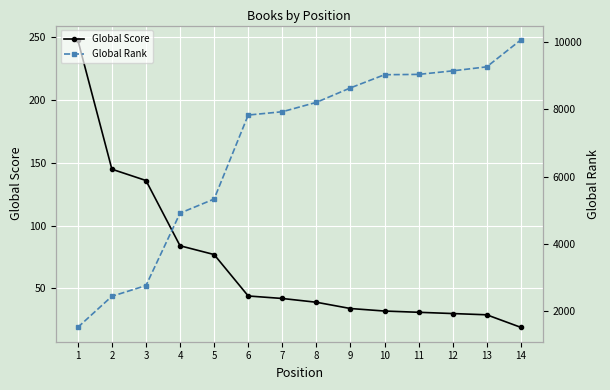

At which label is Global Rank closest to 5792?

5